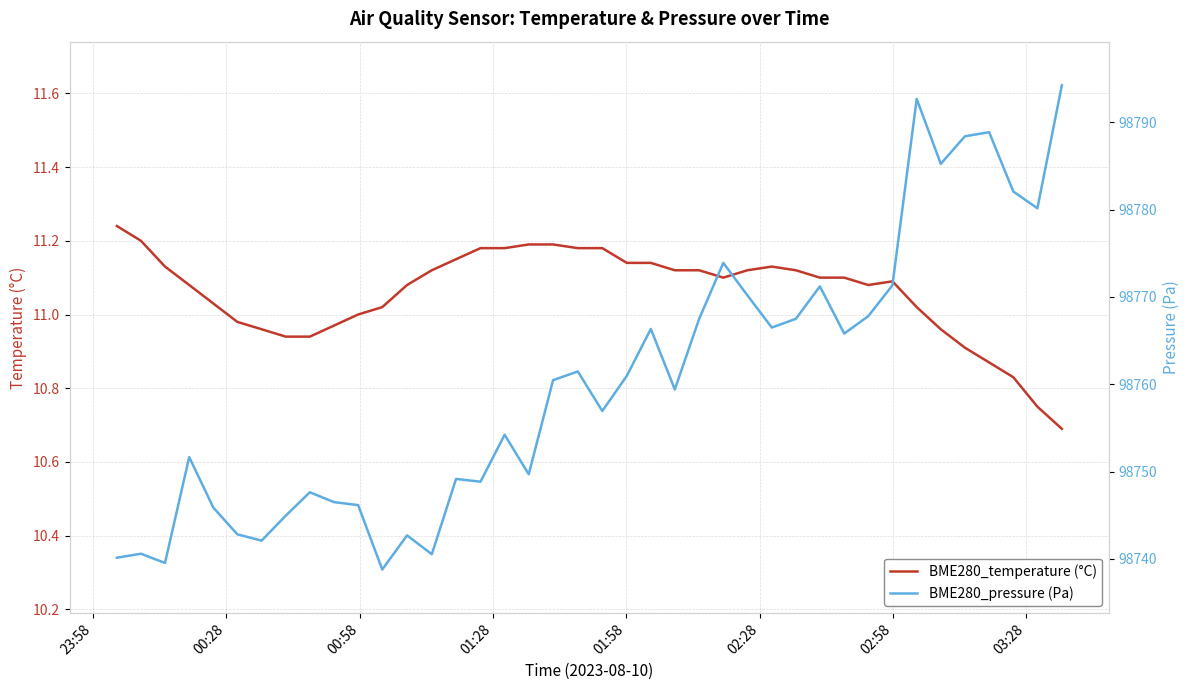

True or false: BME280_pressure (Pa) and BME280_temperature (°C) cross at least once.

False